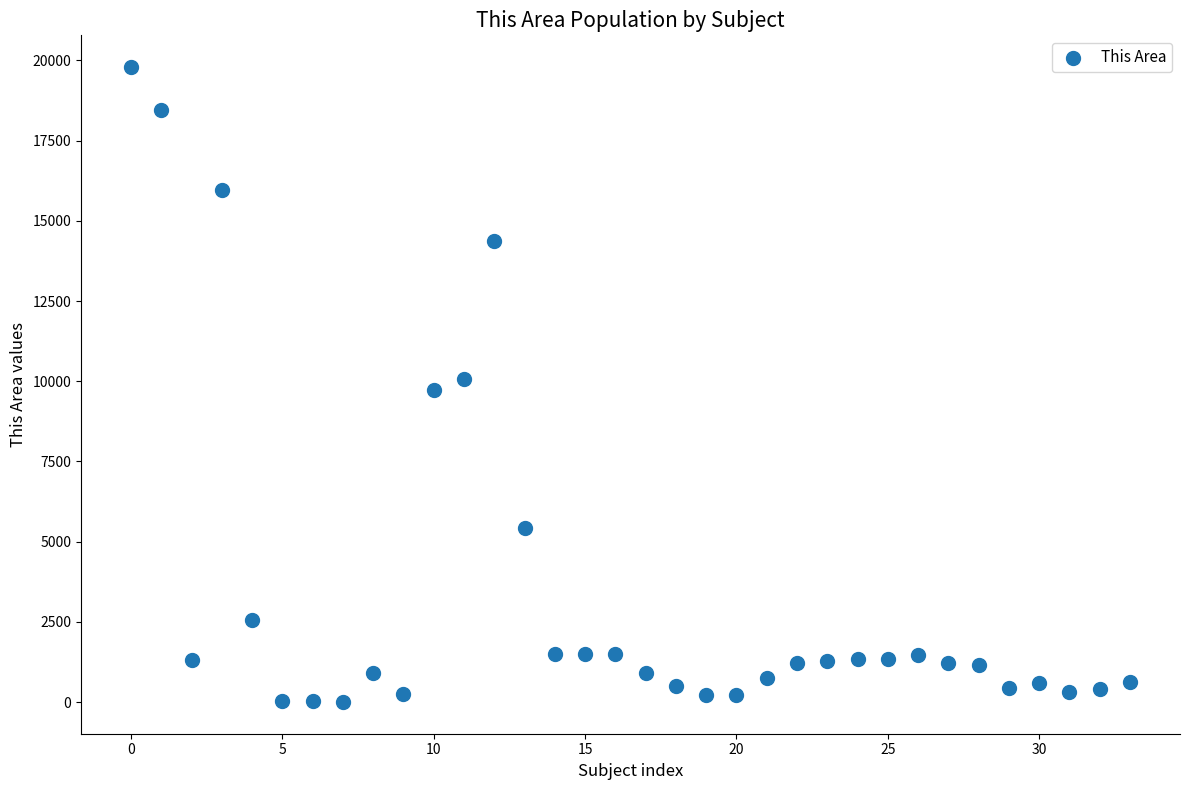

What is the range of Y values (max minus min)?

19780